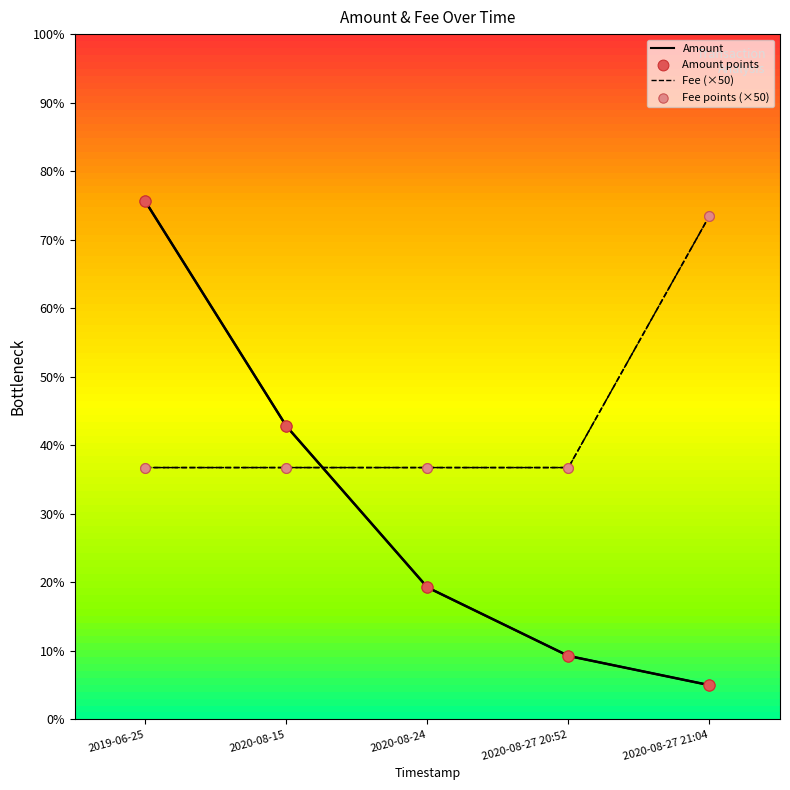

Does the chart have visible grid lines?

No